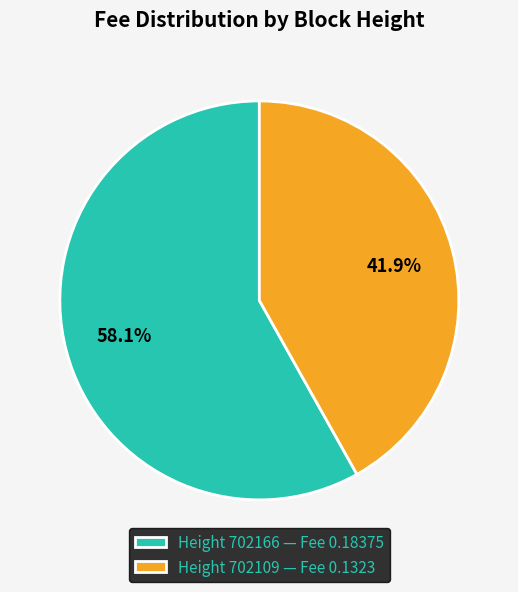

To the nearest percent, what is the difference between the largest and smallest slice percentages?

16%